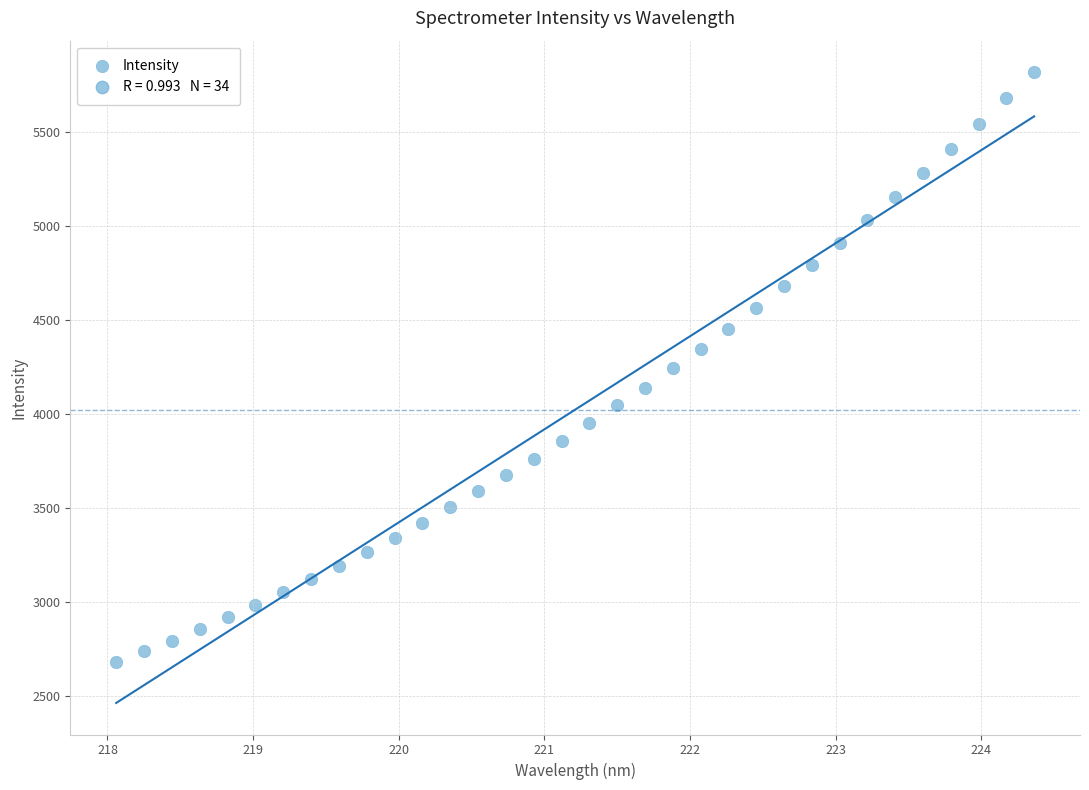

What is the range of X values (max minus min)?

6.3